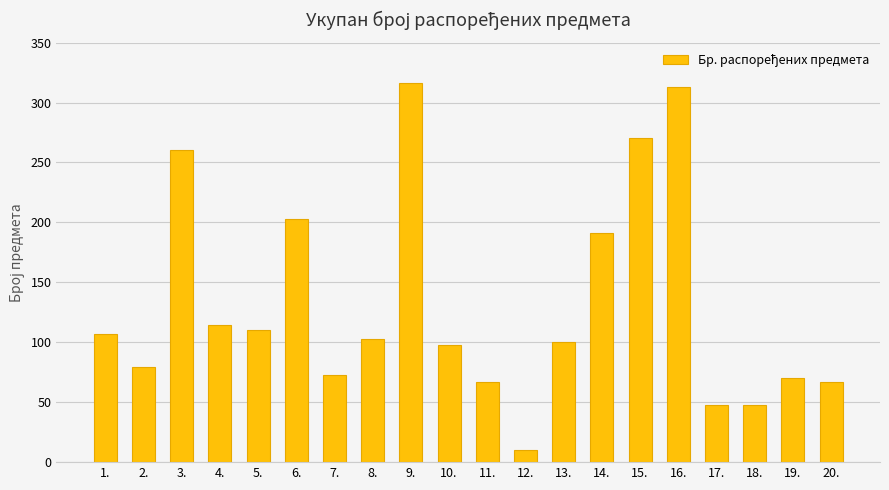

At which label does the data first exceed 103?

1.